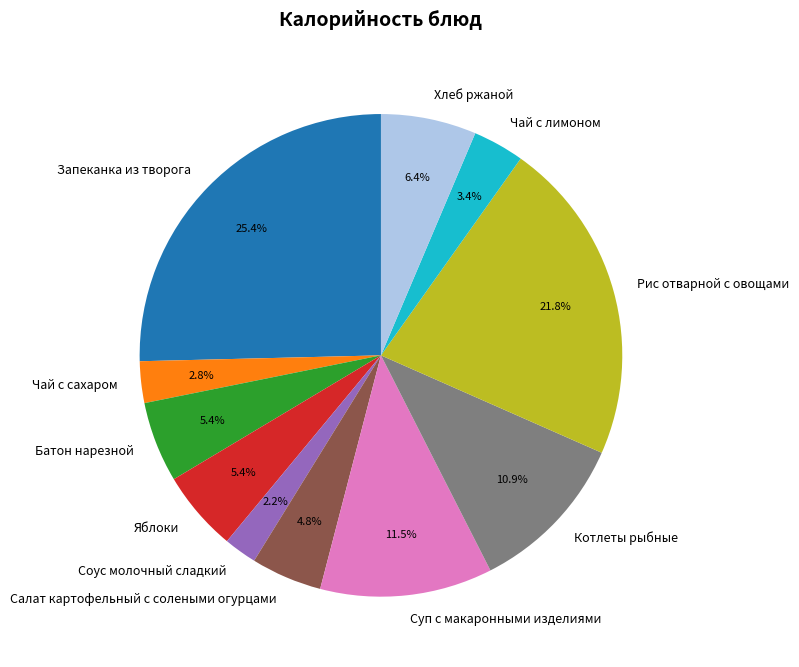

Is there any slice that represents more than half of the pie?

No